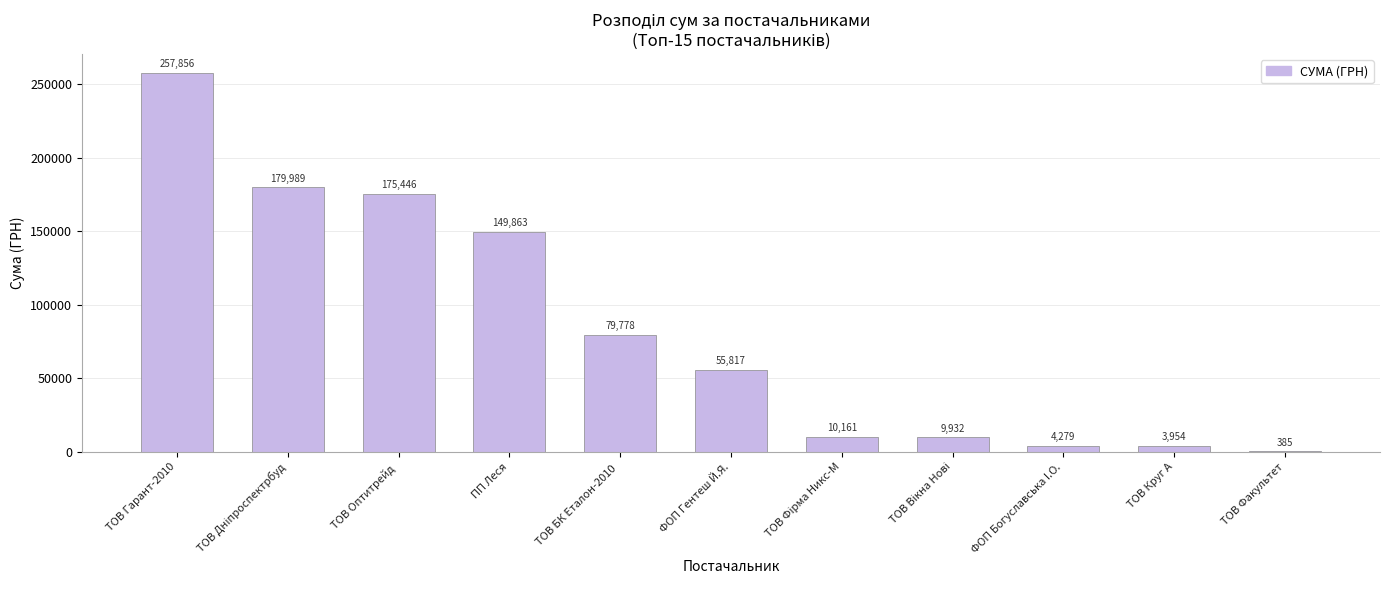

Between ПП Леся and ФОП Гентеш Й.Я., which is larger?

ПП Леся